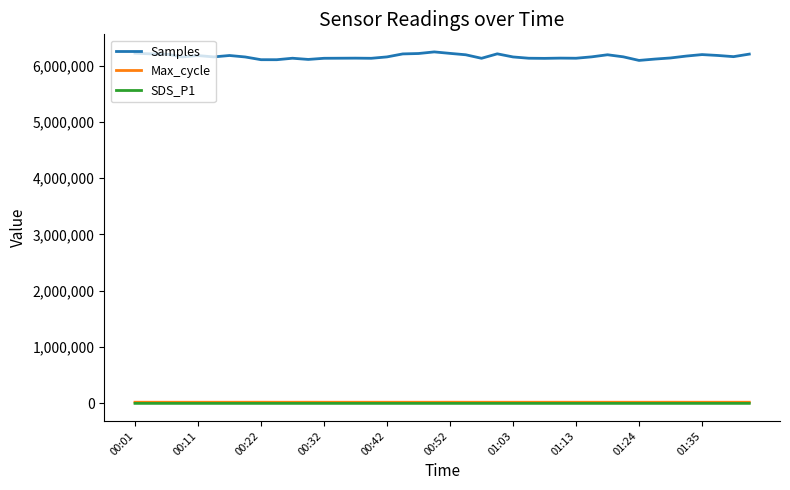

Which series has the largest range (max minus min)?

Samples